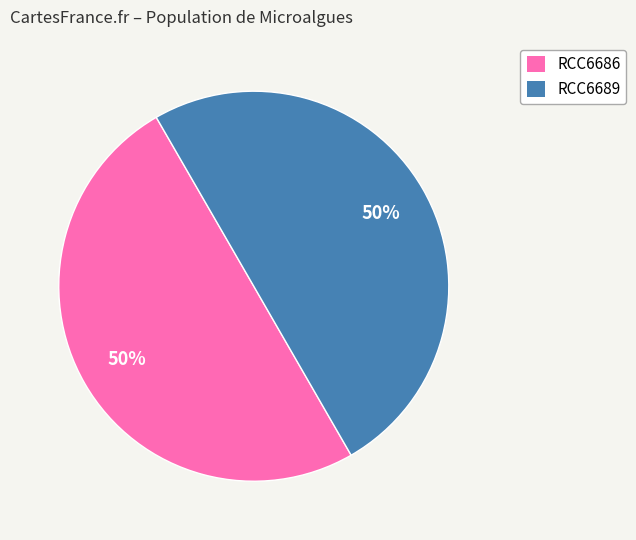

Is there any slice that represents more than half of the pie?

Yes